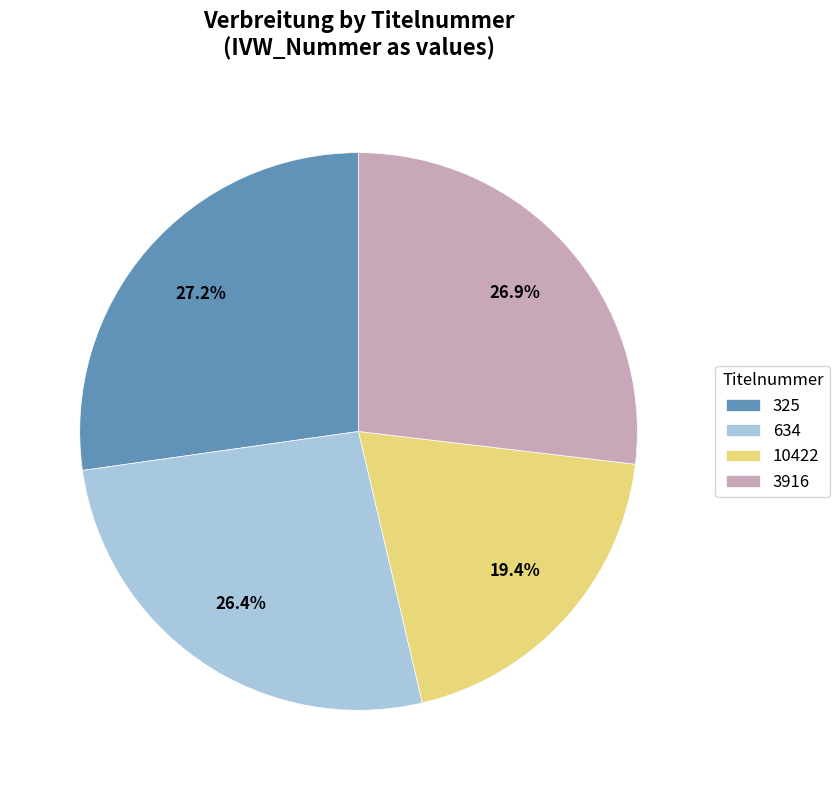

Do 325 and 634 together represent more than half of the pie?

Yes